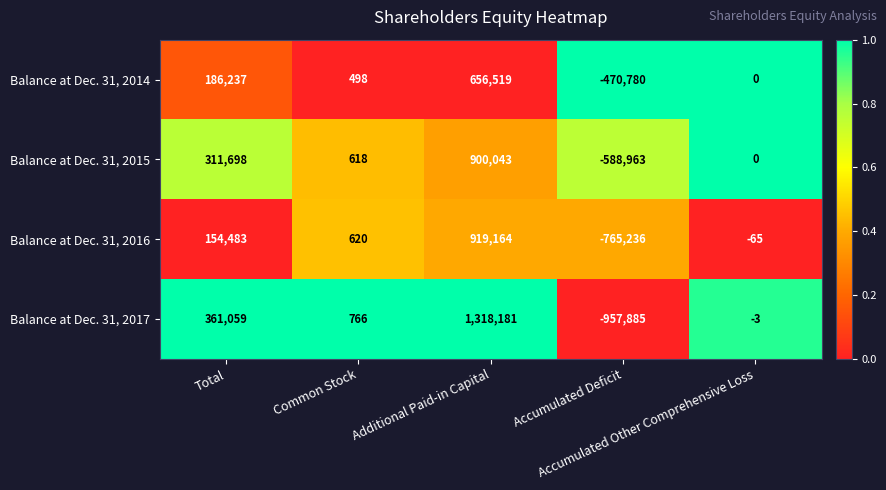

Which series has the largest total across all categories?

Balance at Dec. 31, 2017